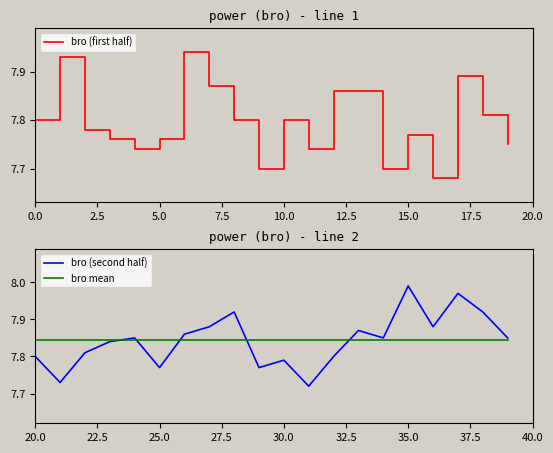

What is the sum of all bro (first half) values?

155.9